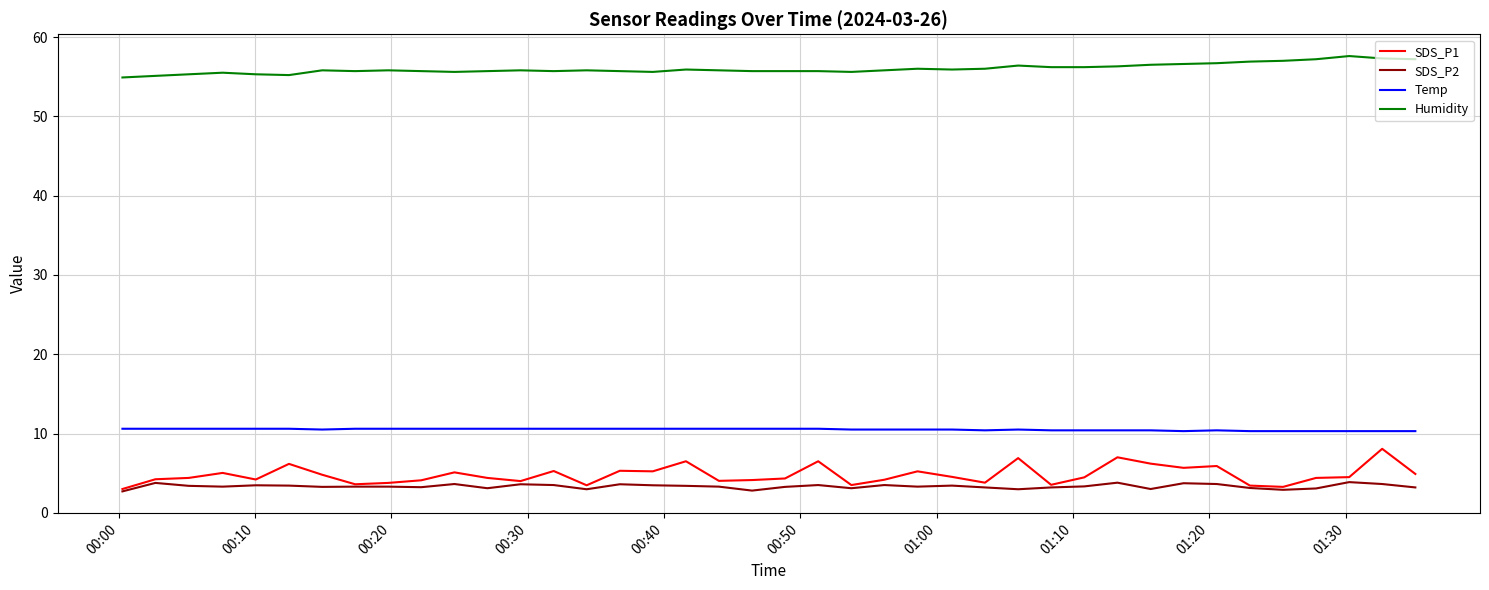

True or false: Temp and Humidity intersect in this chart.

False